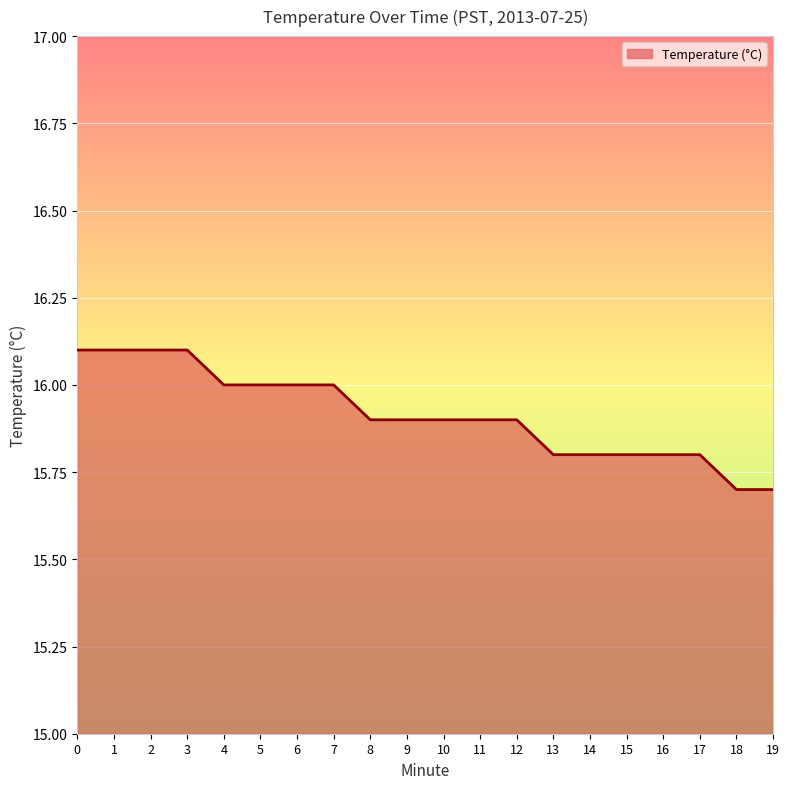

How many lines are shown in the chart?

1